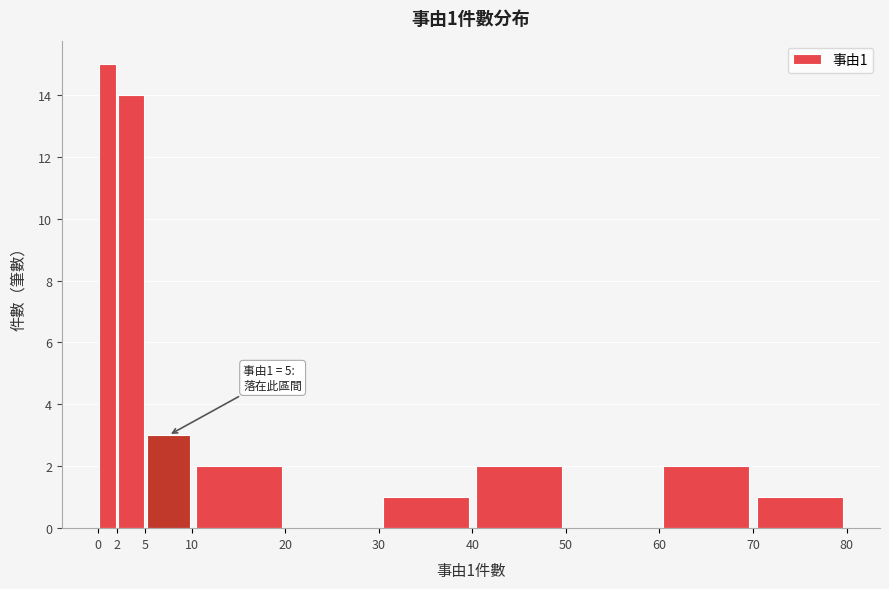

Which range on the x-axis has the tallest bar?

0 to 2